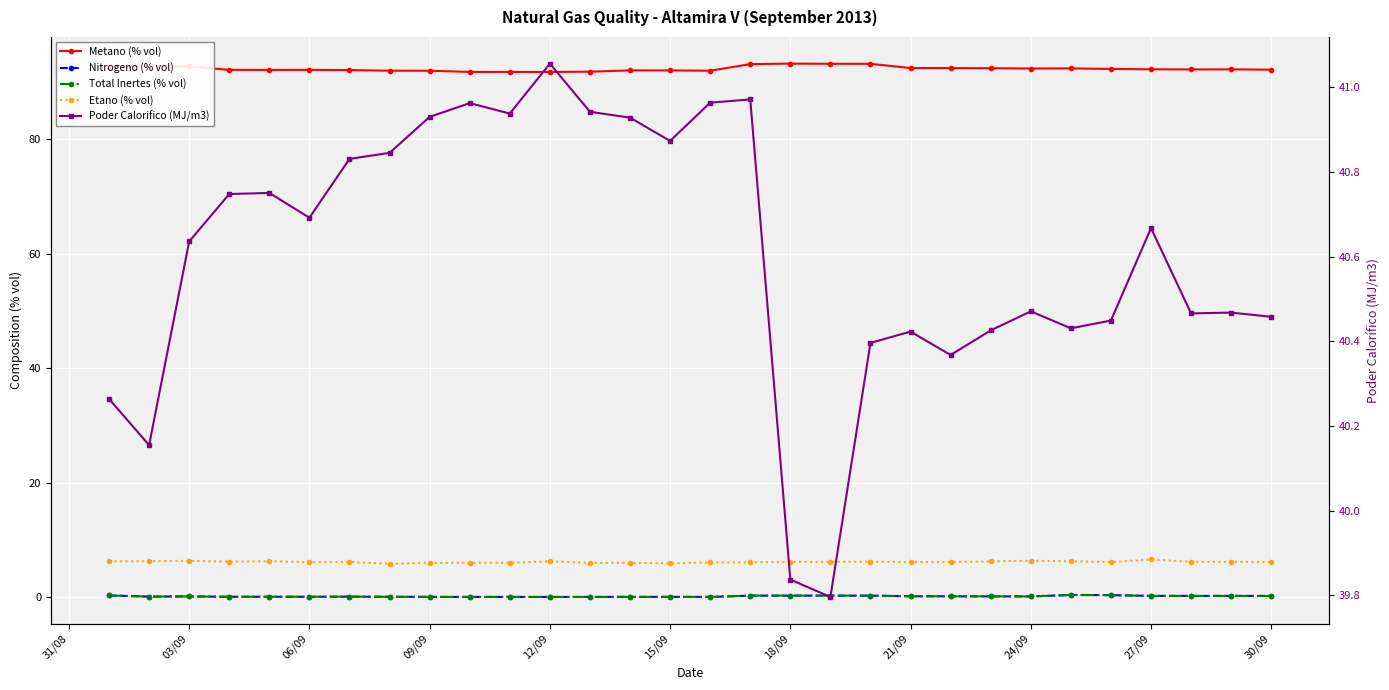

In Metano (% vol), how many points are lower than both neighbors (excluding endpoints)?

5